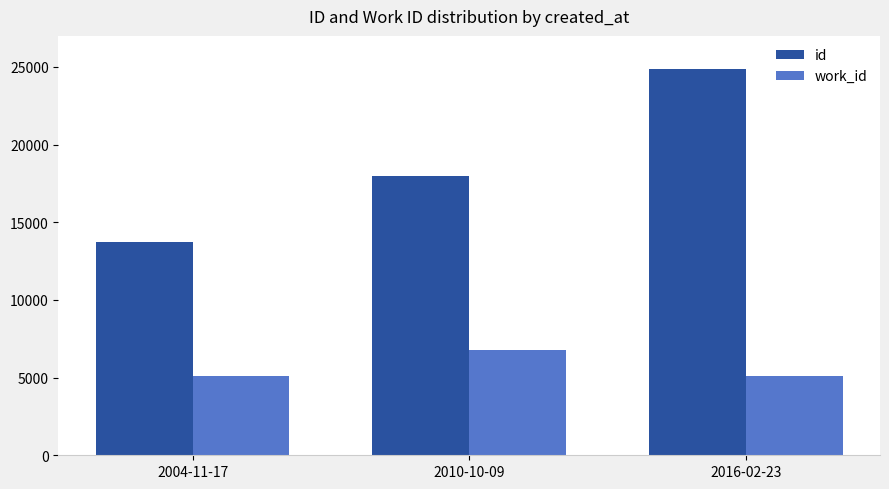

What is the sum of all id values?

56542